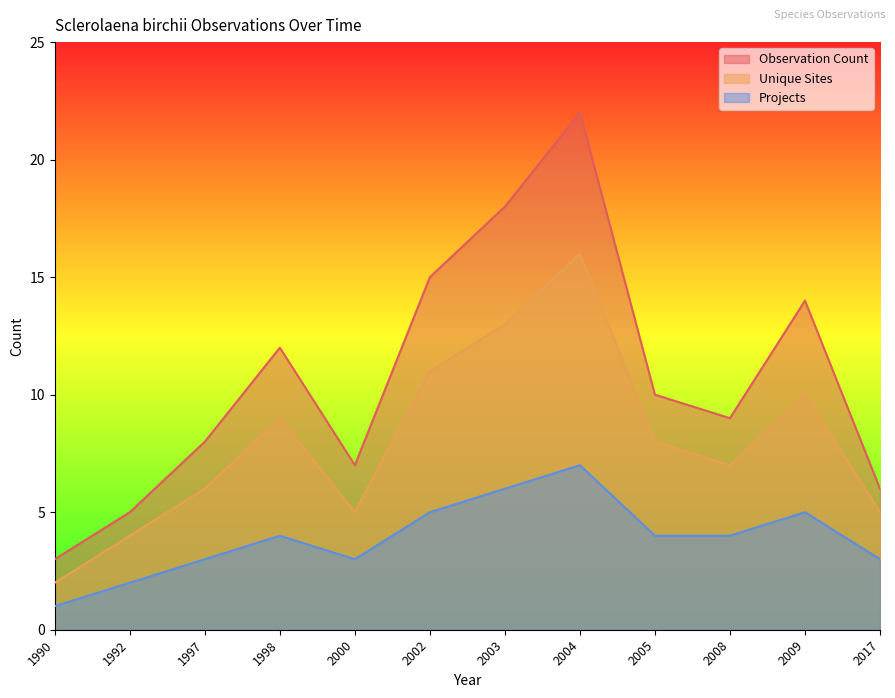

Between 2005 and 2000, which is larger?

2005